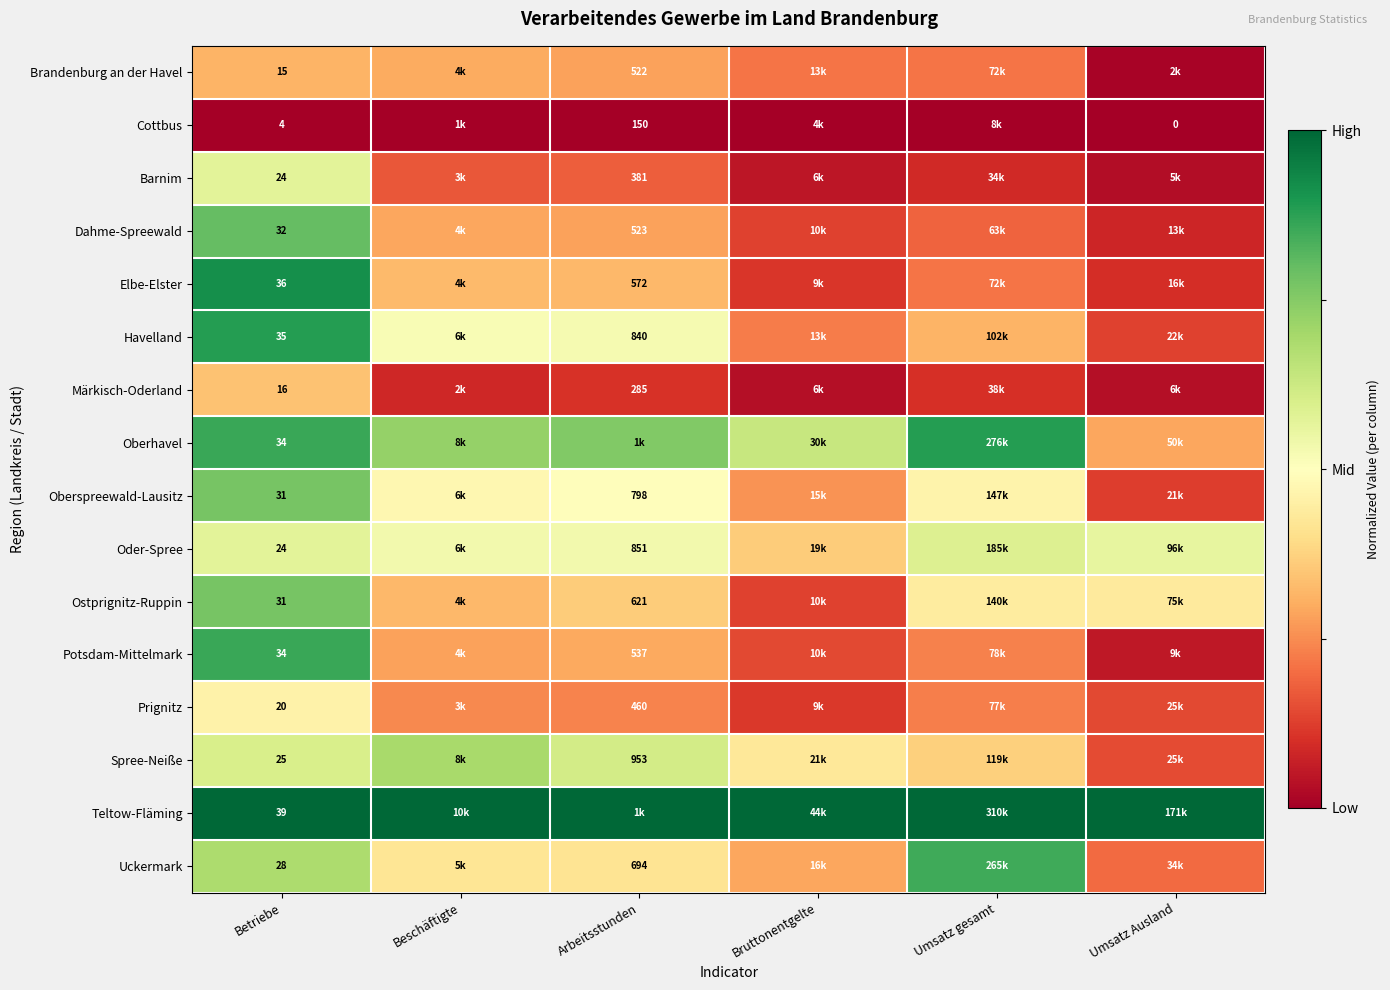

The value of Dahme-Spreewald at Bruttonentgelte is 0.1. True or false?

False